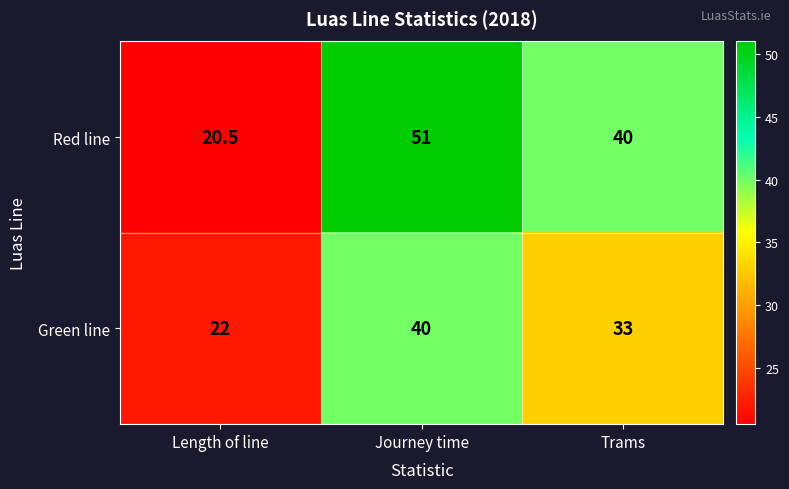

Which series has the largest total across all categories?

Red line